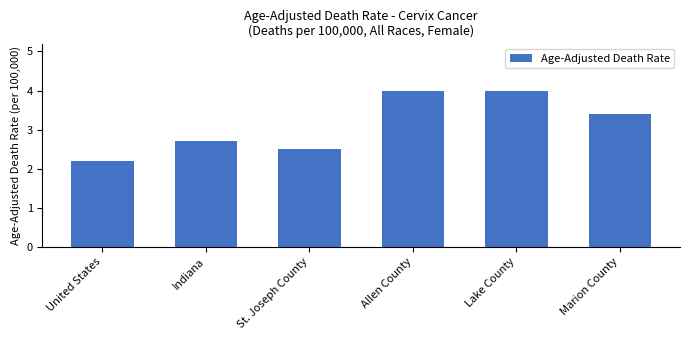

What is the minimum value shown in the chart?

2.2